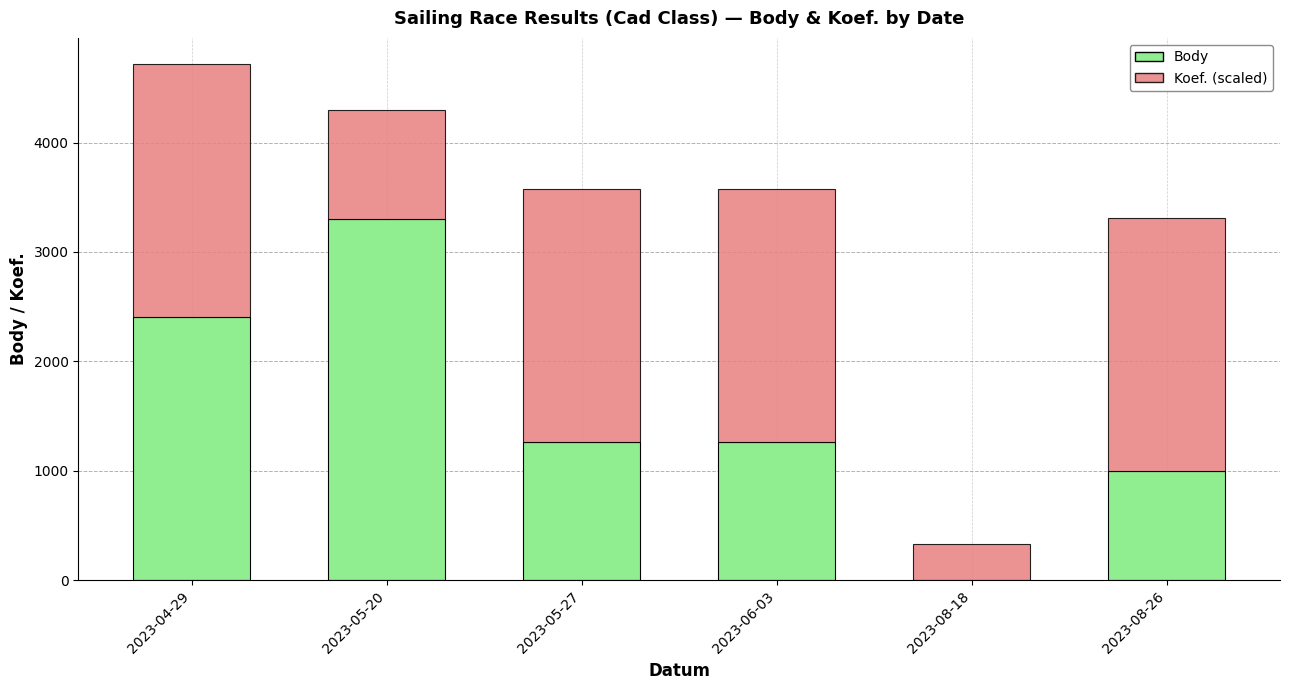

Which category has the highest value in the Body series?

2023-05-20